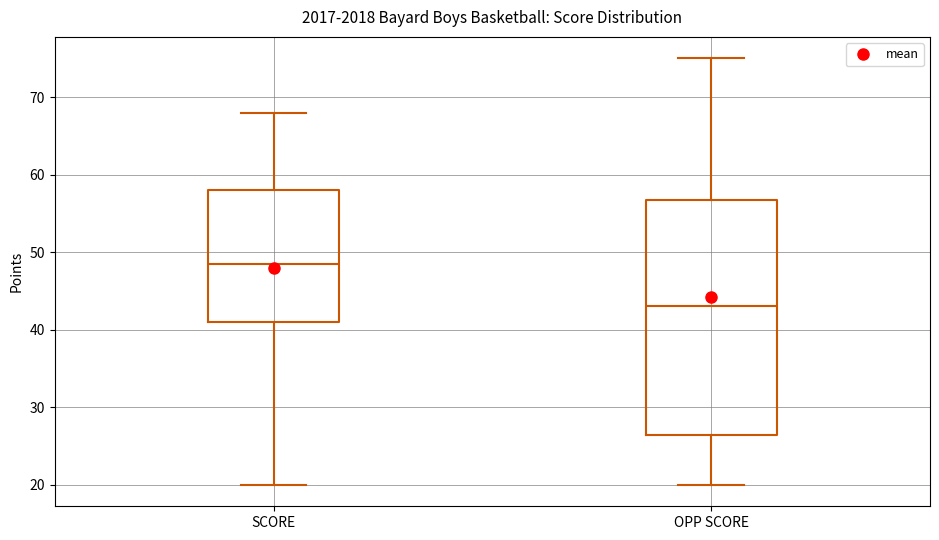

Comparing the boxes themselves (not the whiskers), which one is the tallest?

OPP SCORE